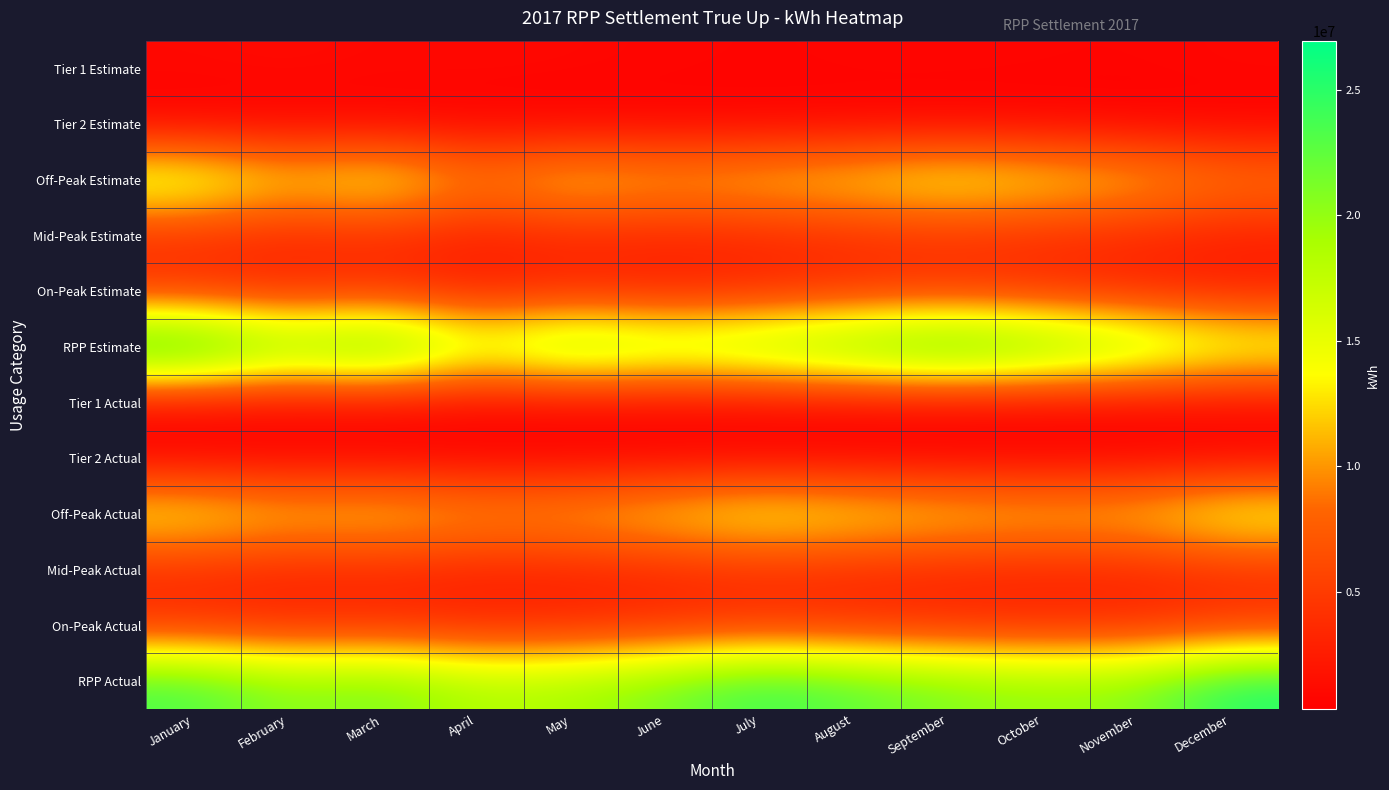

Which series has the widest spread of values?

RPP Estimate